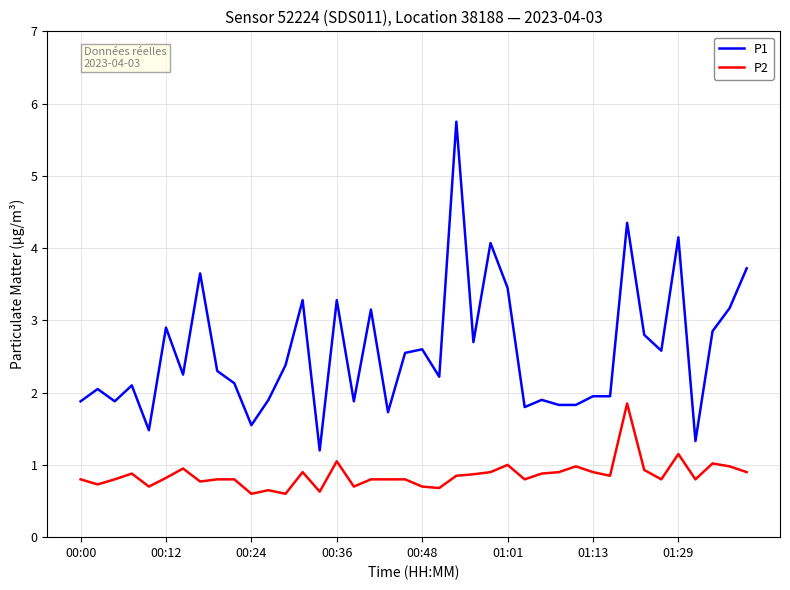

Rank the series by their average value, from highest to lowest.

P1, P2